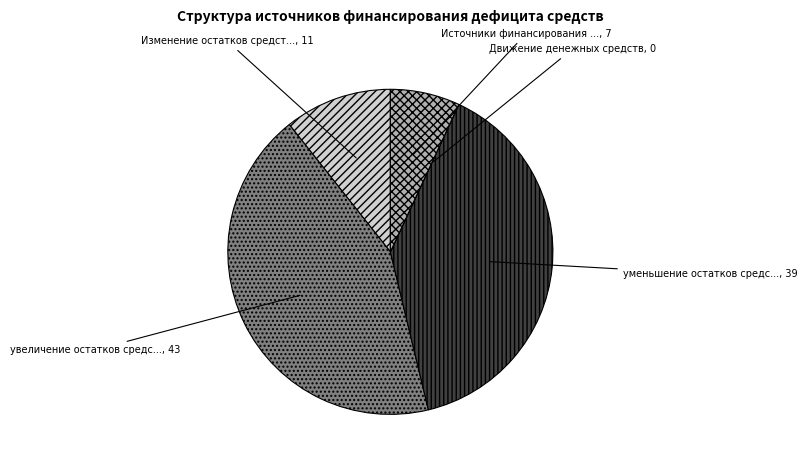

Does any single category account for the majority?

No